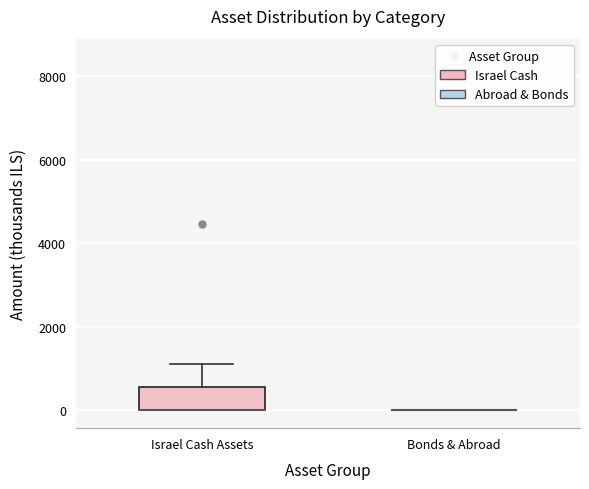

Reading left to right, transcribe this box plot: for each box, give where its median line is, the range the box spans, and where its two whiskers end, as read against the y-axis. The values are not printed on the chart, so give them approximately, as read against the axis.

Israel Cash Assets: median 0 (drawn on the box's lower edge), box 0 to 600, whiskers 0 to 1200
Bonds & Abroad: box collapsed to a line at 0, whiskers 0 to 0